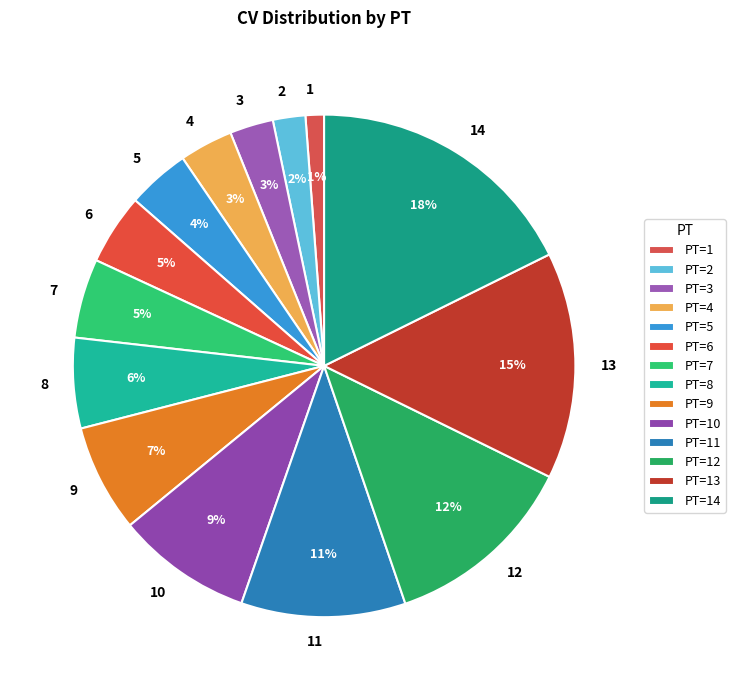

Is it true that 5 is 12% of the pie?

False